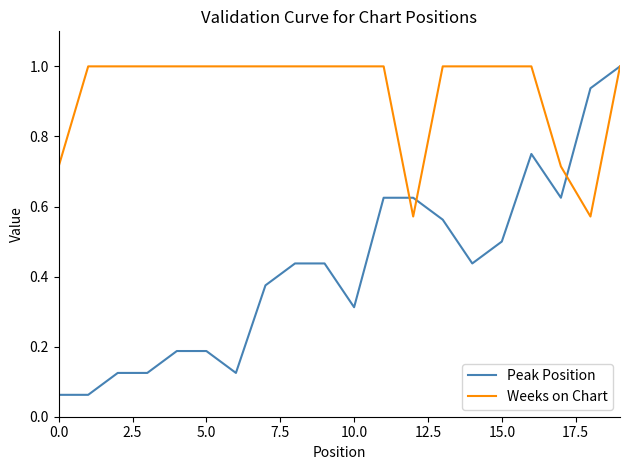

Which series has the widest spread of values?

Peak Position